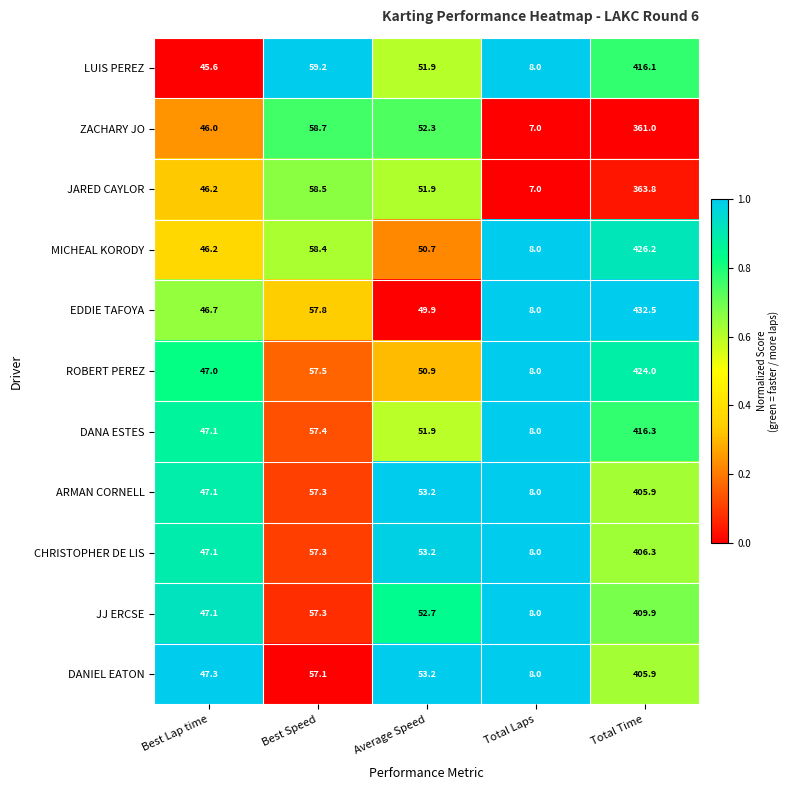

What is the average value of the EDDIE TAFOYA series?

119.0